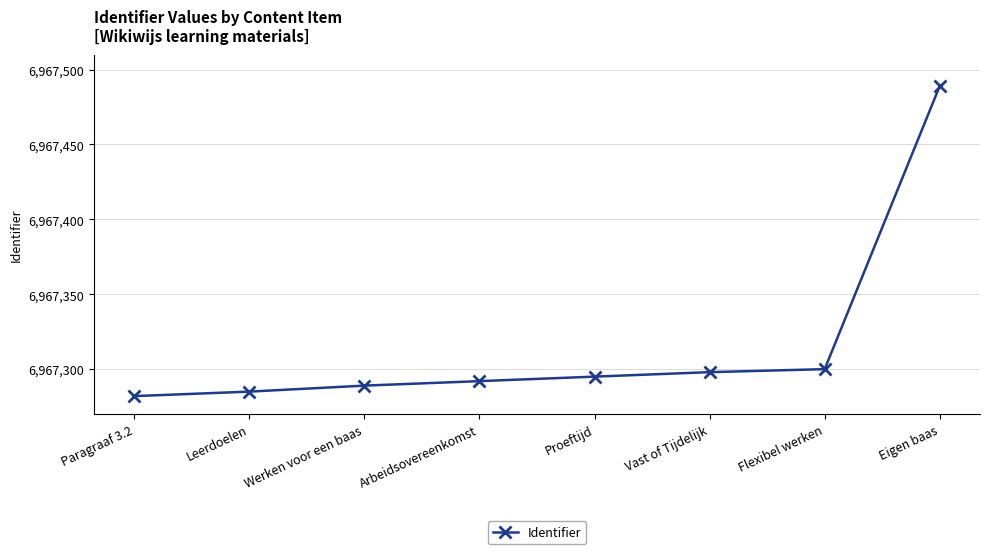

What is the sum of the values at Leerdoelen and Flexibel werken?

13934585